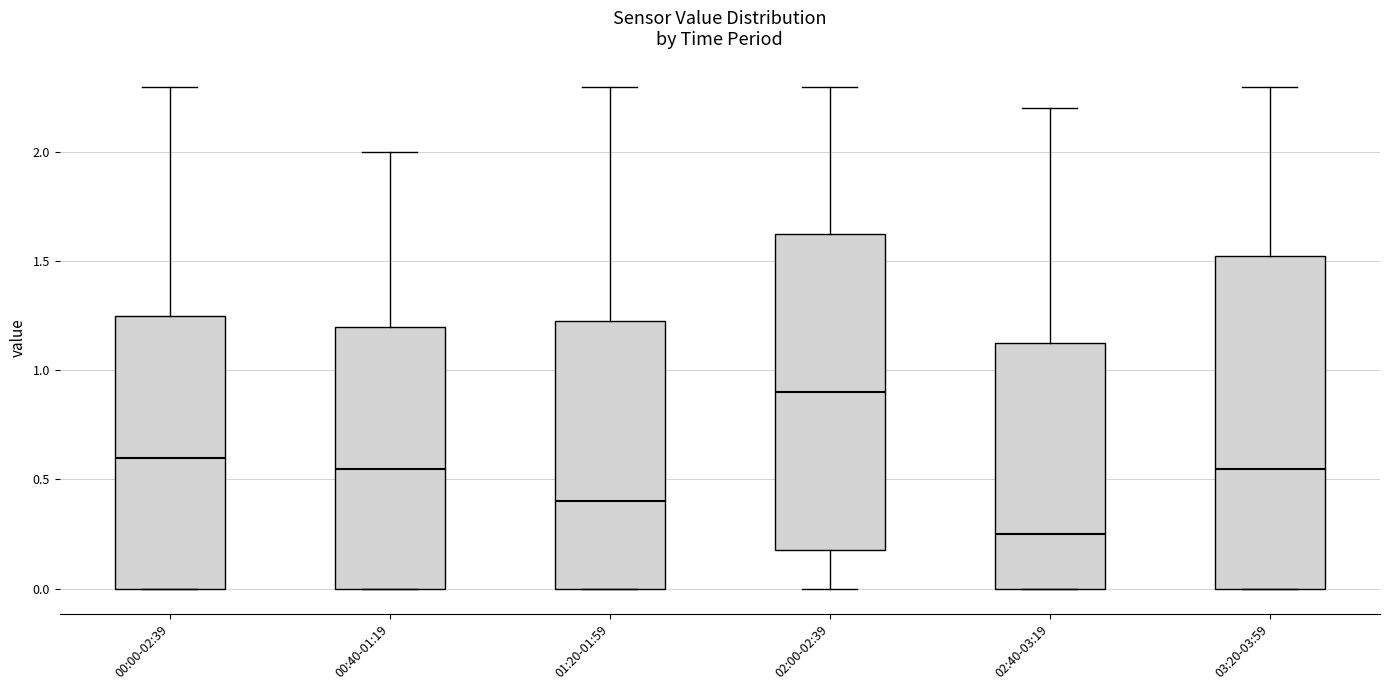

Reading left to right, read every box against the y-axis: the position of its median line, the range the box covers, and the ends of its whiskers. The values are not printed on the chart, so give them approximately, as read against the axis.

00:00-02:39: median 0.60, box 0.00 to 1.25, whiskers 0.00 to 2.30
00:40-01:19: median 0.55, box 0.00 to 1.20, whiskers 0.00 to 2.00
01:20-01:59: median 0.40, box 0.00 to 1.25, whiskers 0.00 to 2.30
02:00-02:39: median 0.90, box 0.20 to 1.65, whiskers 0.00 to 2.30
02:40-03:19: median 0.25, box 0.00 to 1.15, whiskers 0.00 to 2.20
03:20-03:59: median 0.55, box 0.00 to 1.55, whiskers 0.00 to 2.30